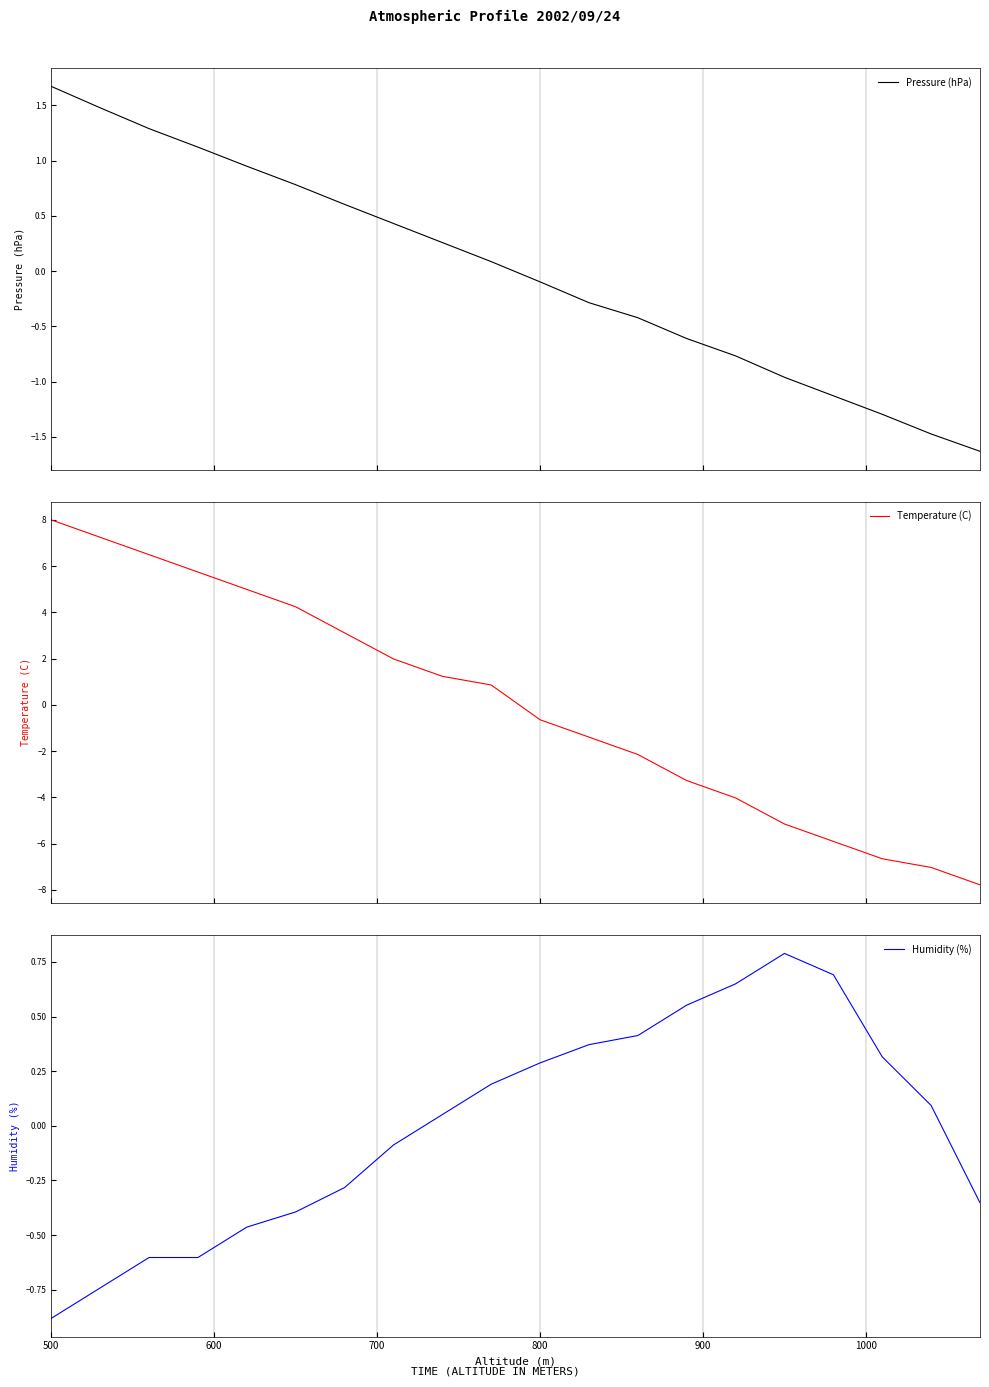

How many lines are shown in the chart?

3